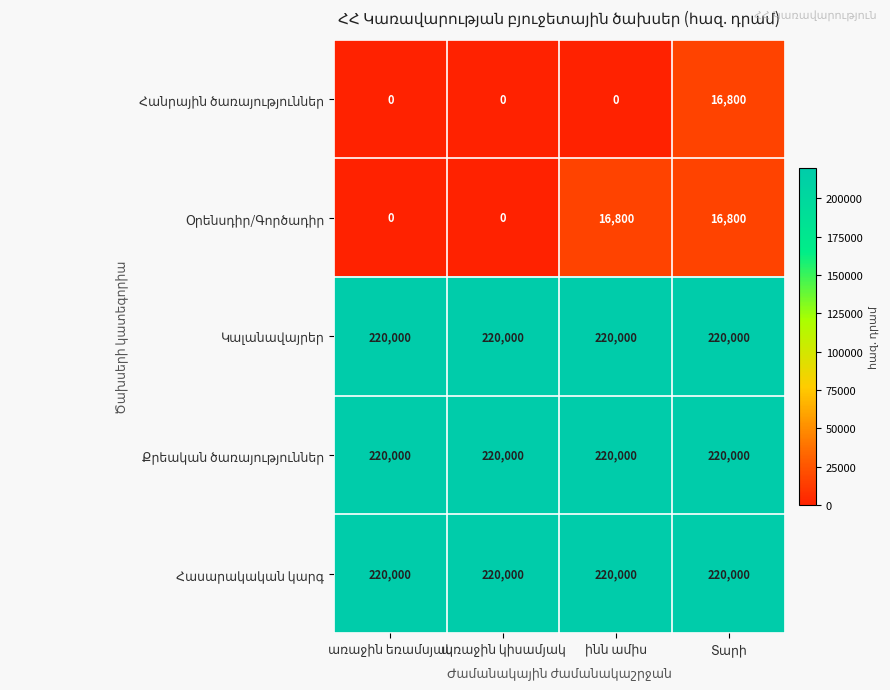

At how many categories does at least one series exceed 32239?

4